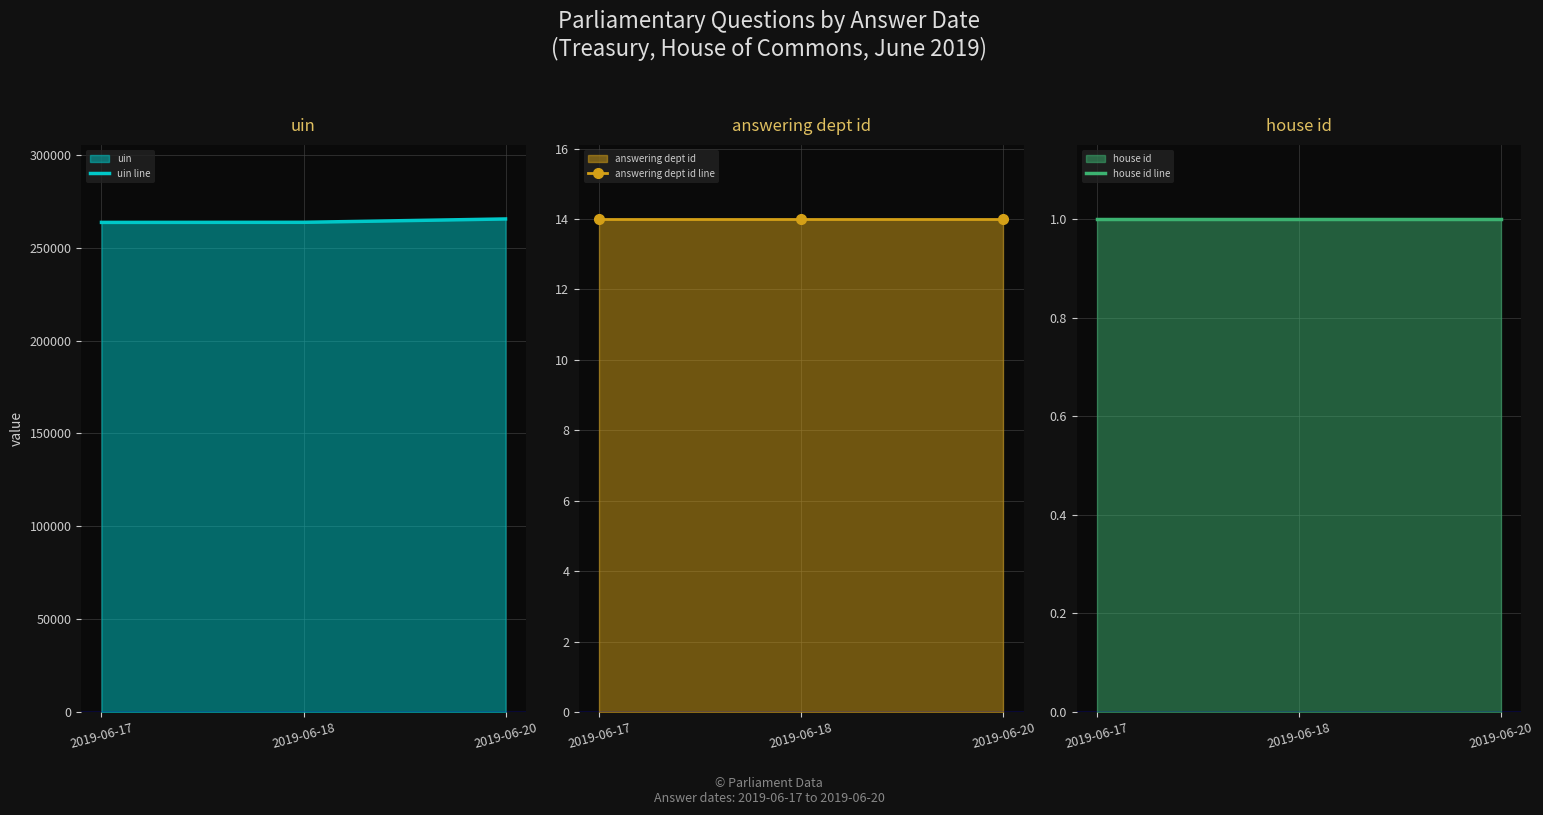

What is the sum of all answering dept id line values?

42